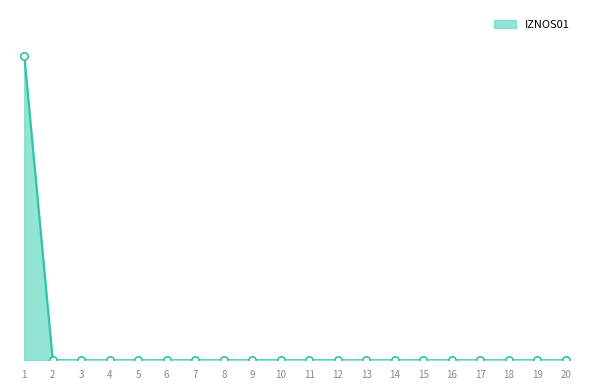

Does the chart have visible grid lines?

No